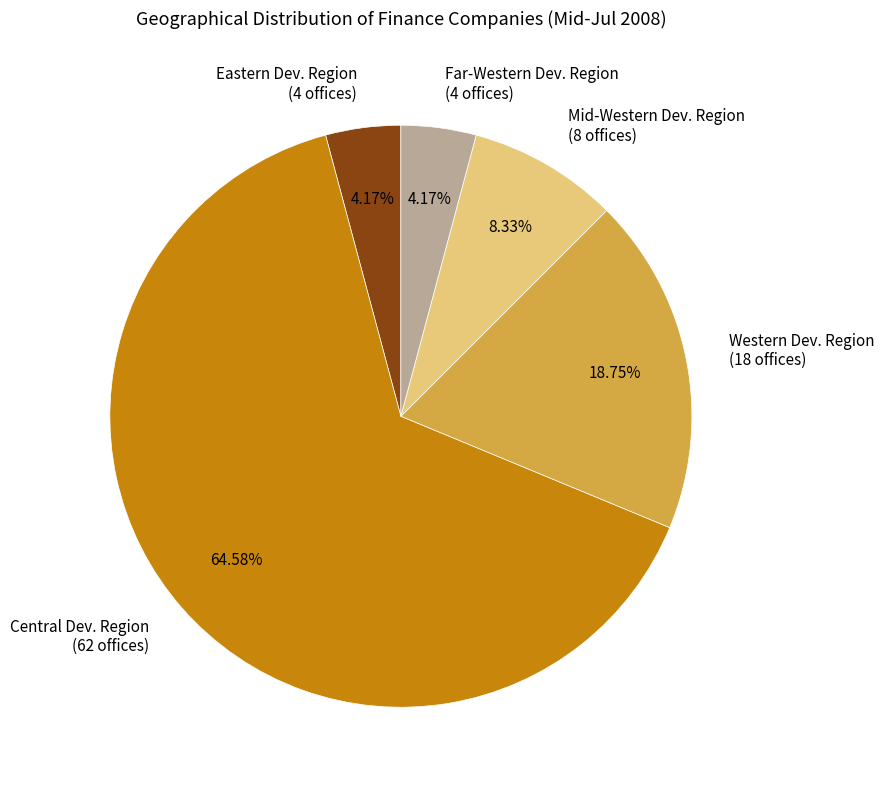

Which category has the biggest portion of the pie?

Central Dev. Region